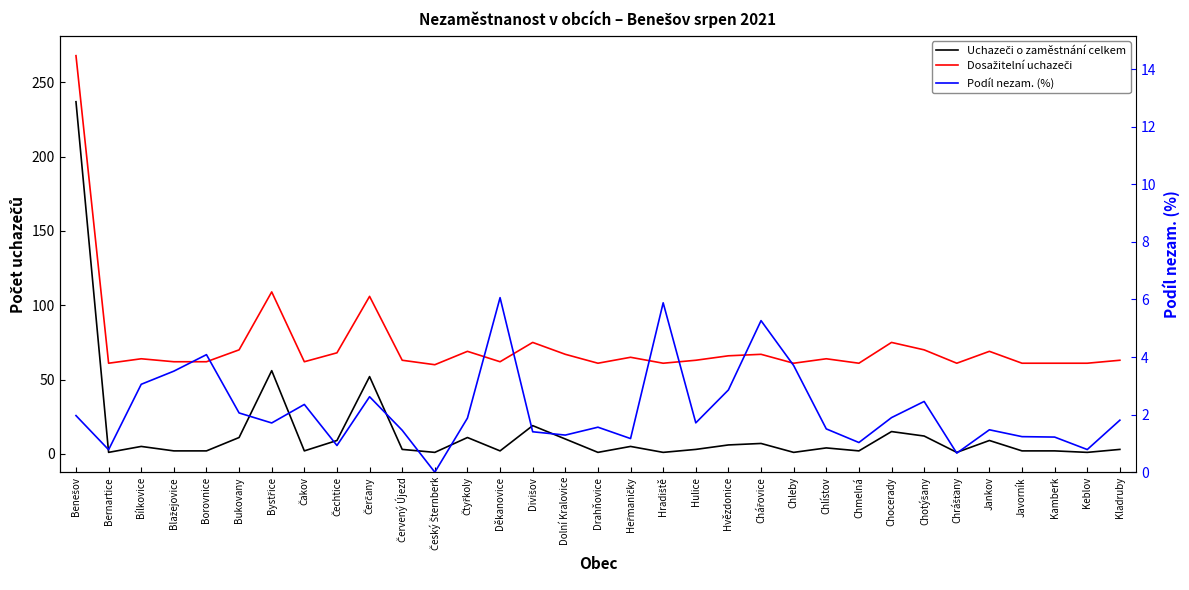

What is the spread (max minus min) of values at Čerčany?

103.4